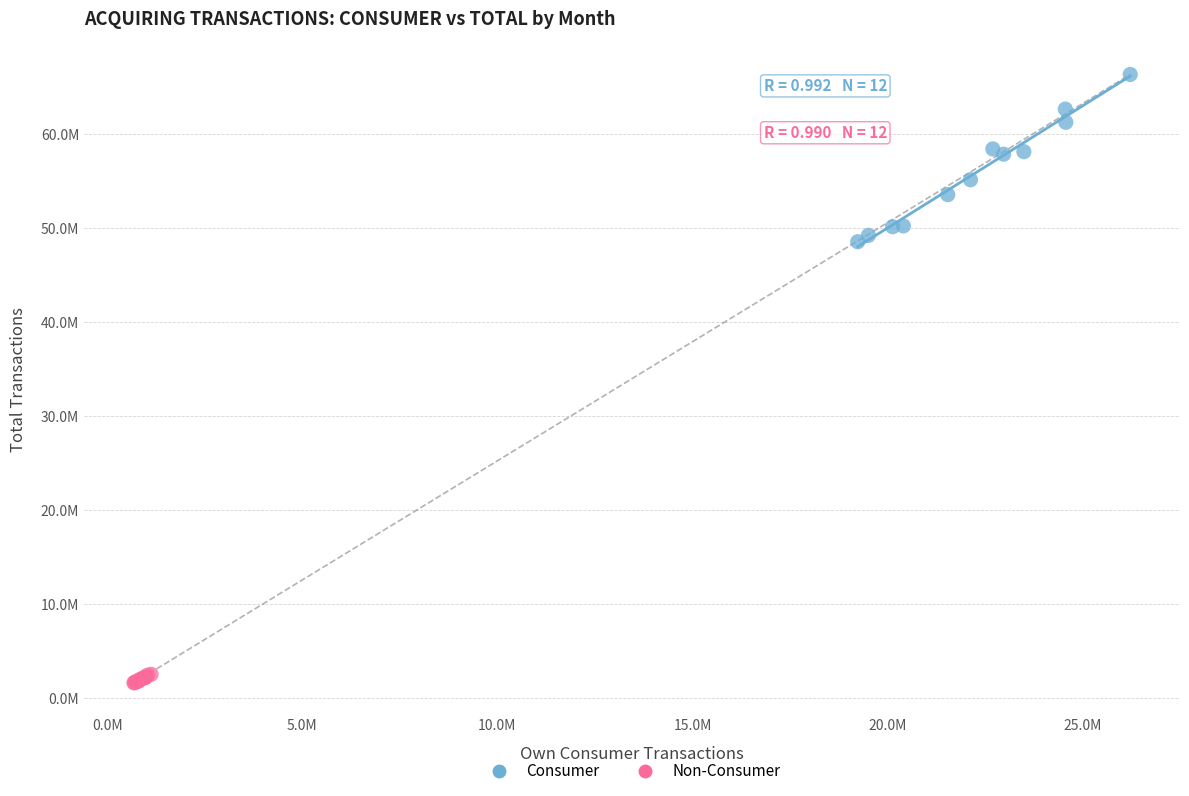

What are all the series names shown in the legend?

Consumer, Non-Consumer